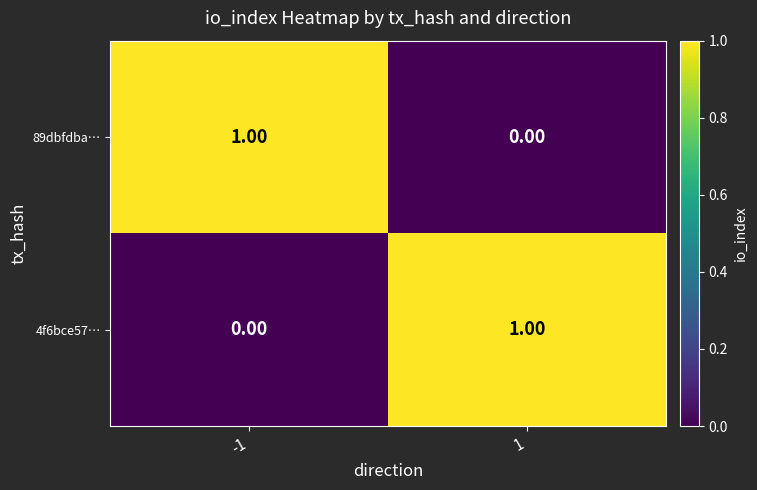

Rank the series at 1 from lowest to highest value.

89dbfdba…, 4f6bce57…